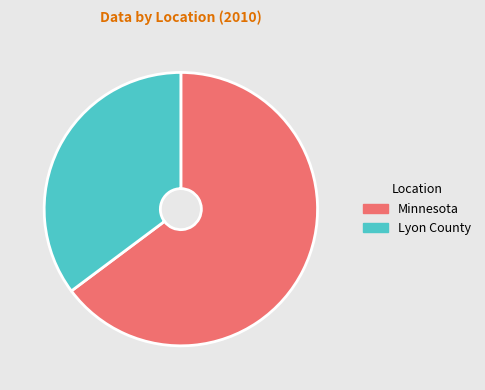

The Minnesota slice represents 65% of the pie. True or false?

True